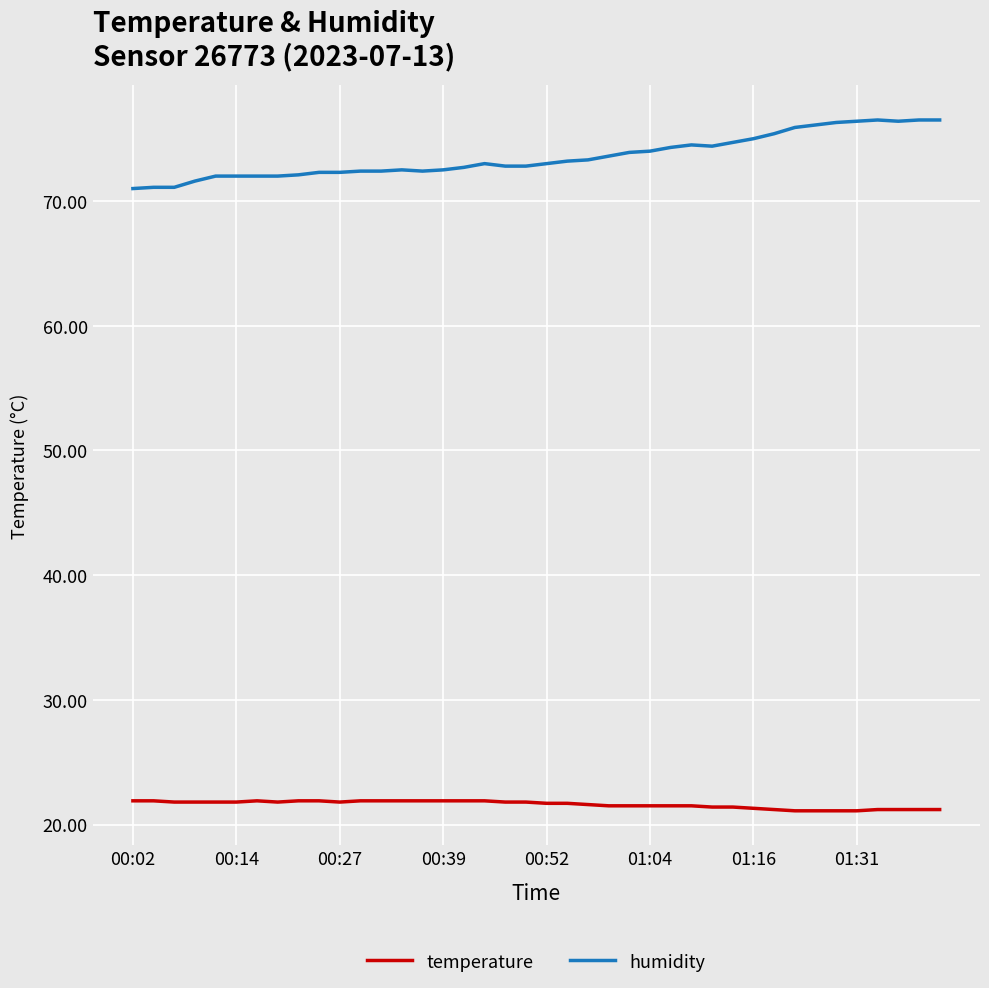

What is the minimum value for humidity?

71.0